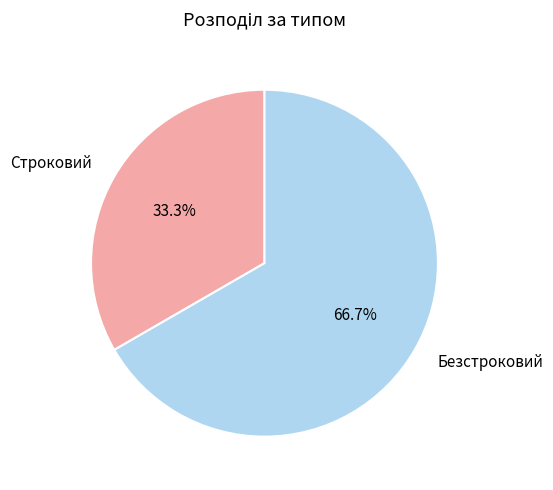

How many segments does this pie chart have?

2